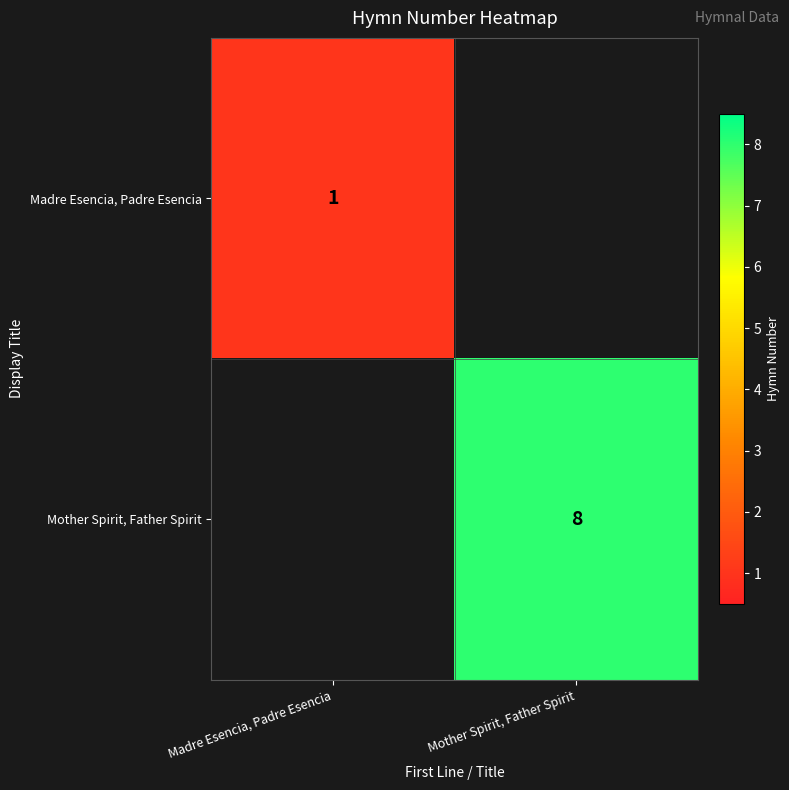

The Madre Esencia, Padre Esencia series shows 2 at Madre Esencia, Padre Esencia. True or false?

False